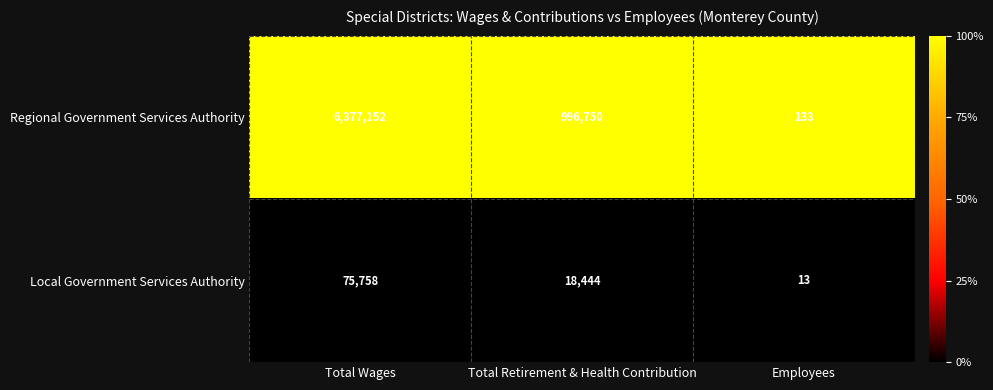

Which series has the largest total across all categories?

Regional Government Services Authority